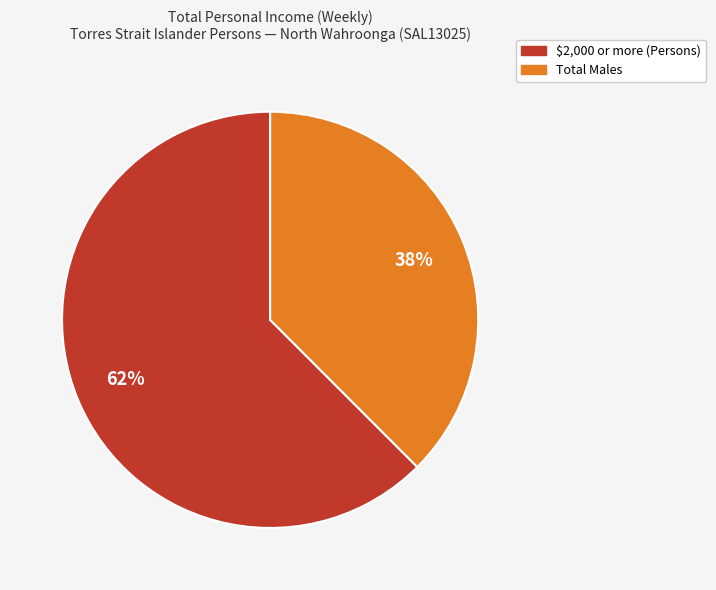

To the nearest percent, what is the average slice percentage?

50%